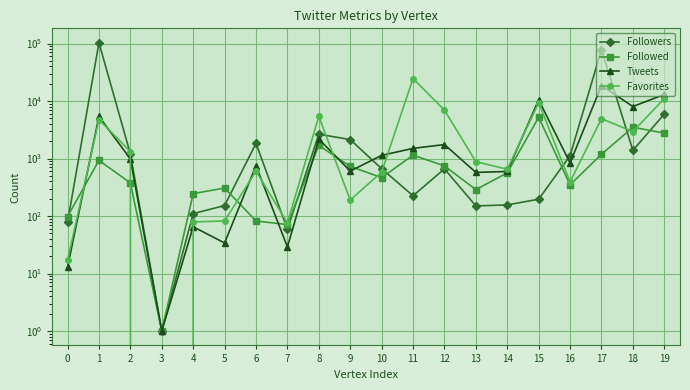

What are all the series names shown in the legend?

Followers, Followed, Tweets, Favorites